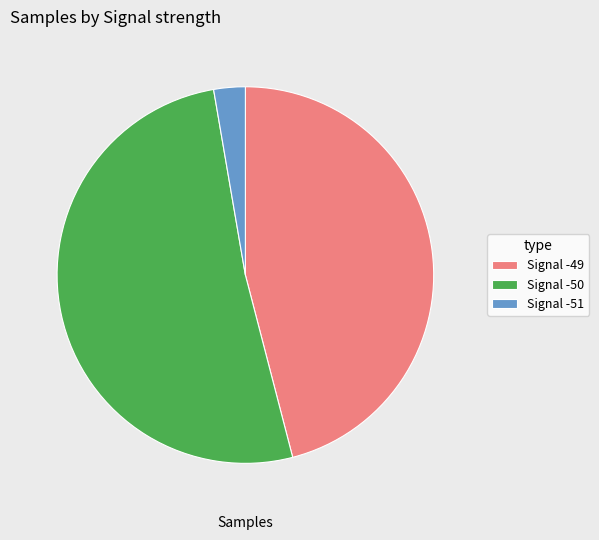

Is the sum of Signal -51 and Signal -49 greater than half?

No